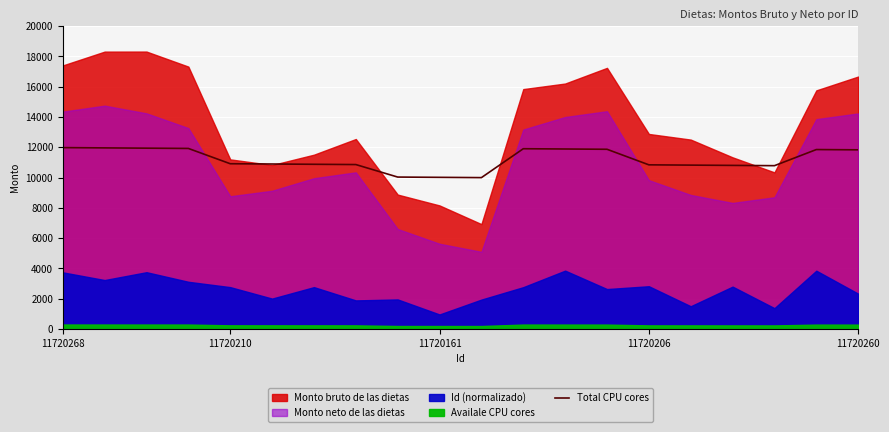

Is it true that Total CPU cores equals 11981.7 at 11720268?

True